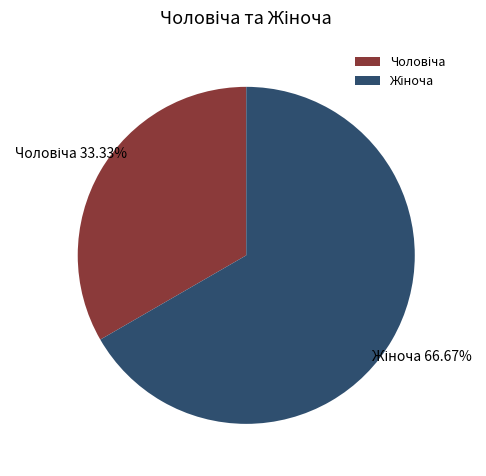

Is there a majority slice in this chart?

Yes